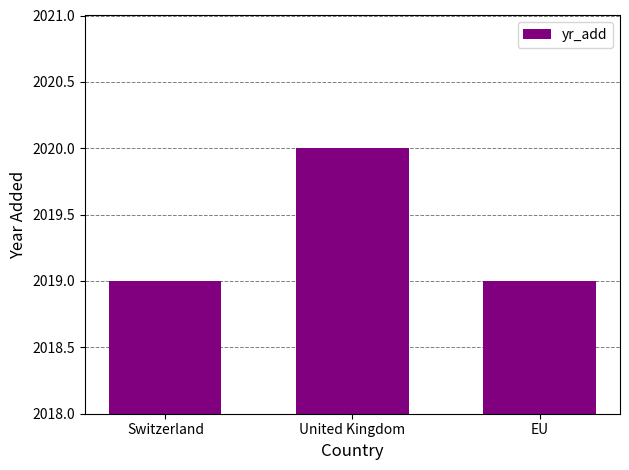

What is the change in value from Switzerland to United Kingdom?

+1